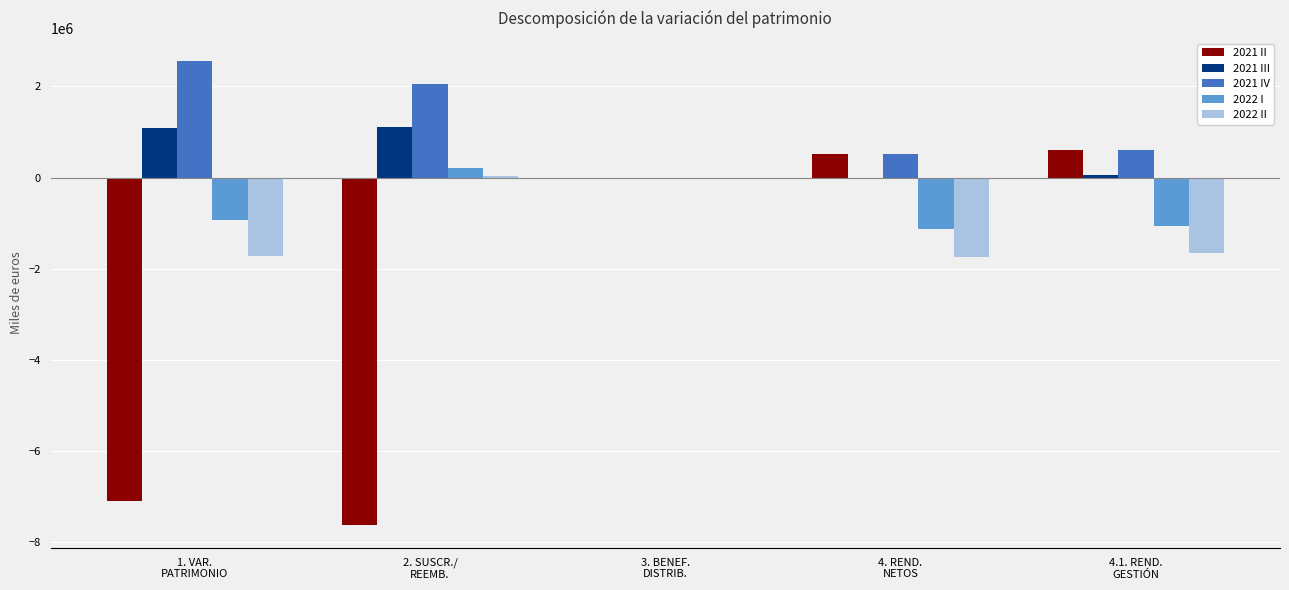

How many distinct data groups are displayed?

5